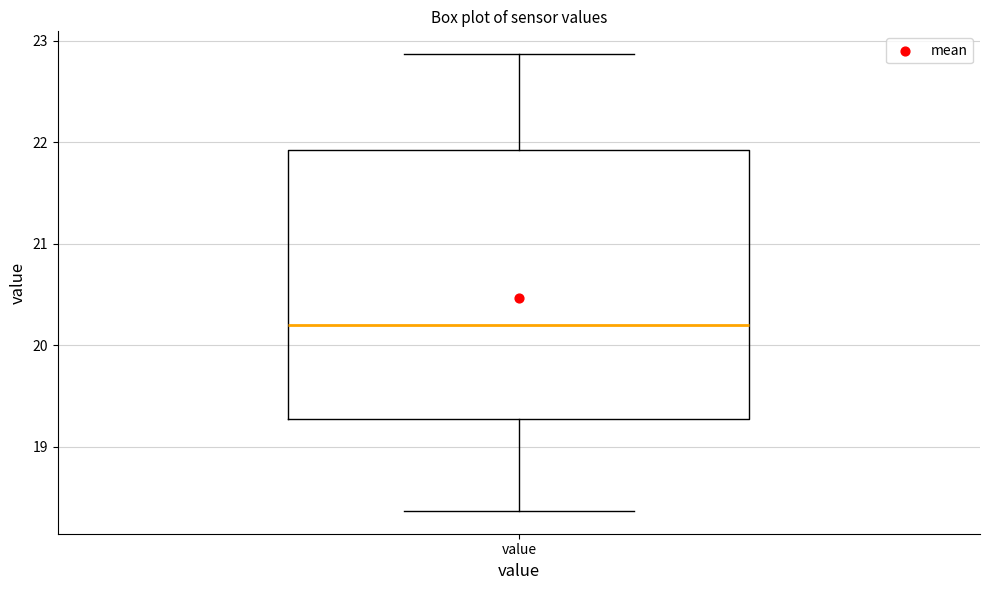

Transcribe this box plot: give where the median line is, the range the box spans, and where the two whiskers end, as read against the y-axis. The values are not printed on the chart, so give them approximately, as read against the axis.

median 20.2, box 19.3 to 21.9, whiskers 18.4 to 22.9